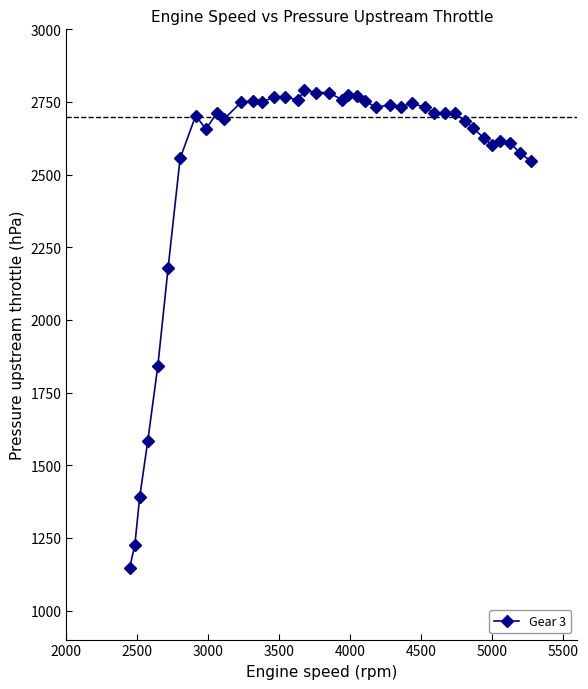

What is the smallest value displayed?

1145.4